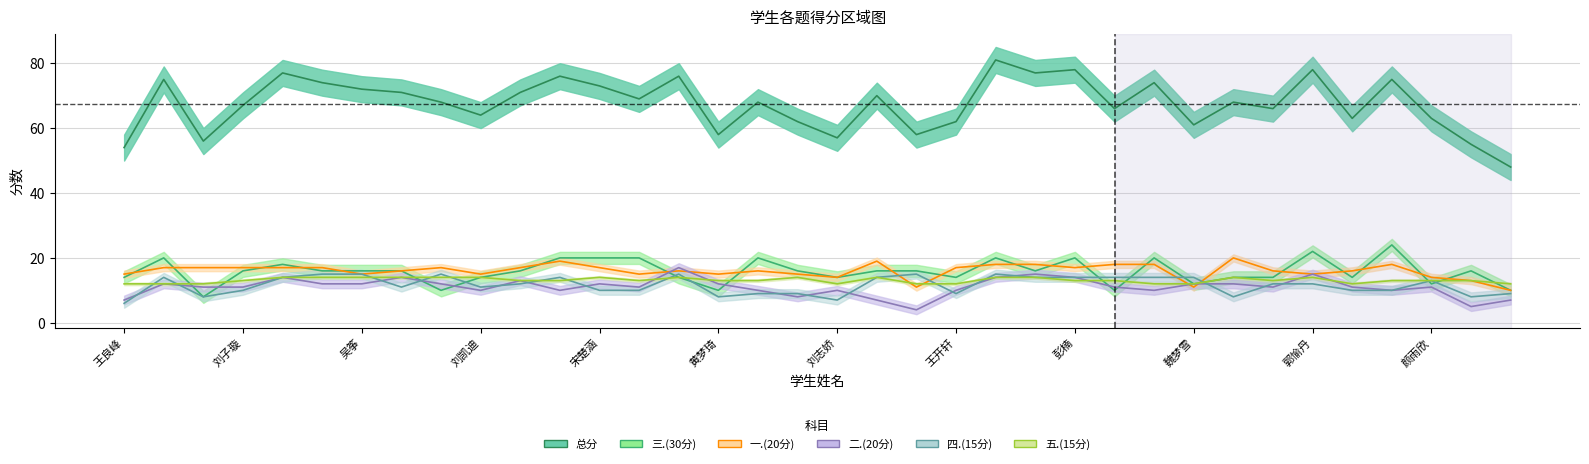

What is the sum of the 四.(15分) values at 35 and 颜雨欣?

23